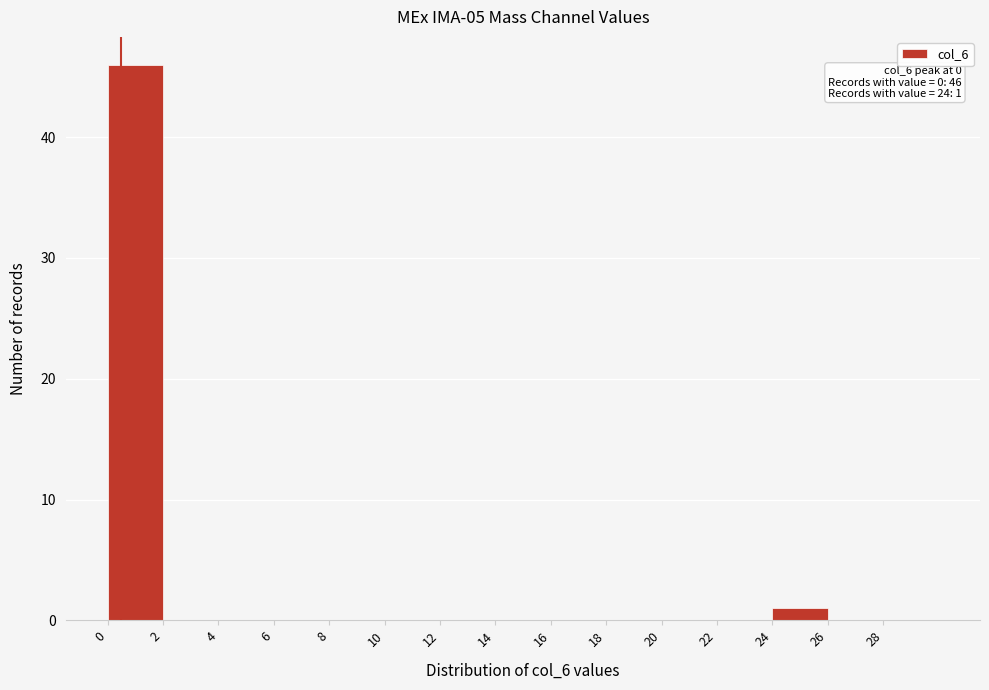

Which range on the x-axis has the tallest bar?

0 to 2